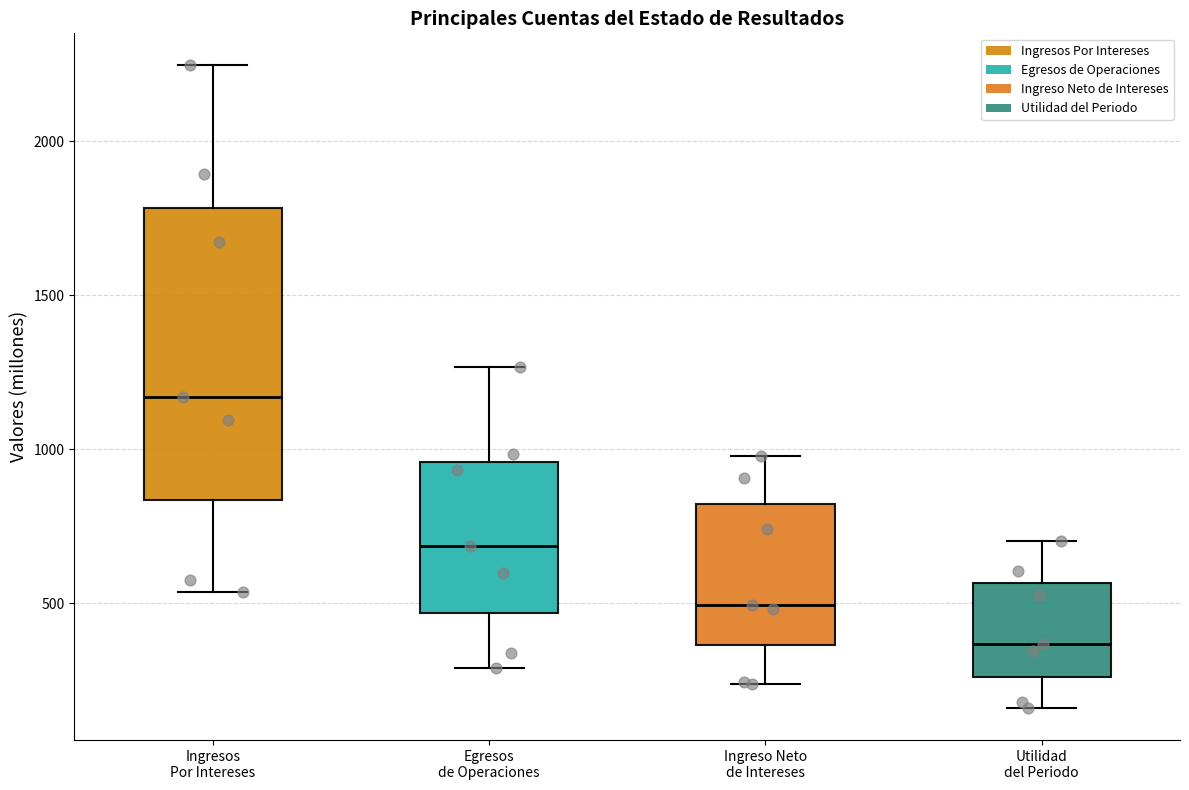

Which box is the tallest, from its lower edge to its upper edge?

Ingresos Por Intereses